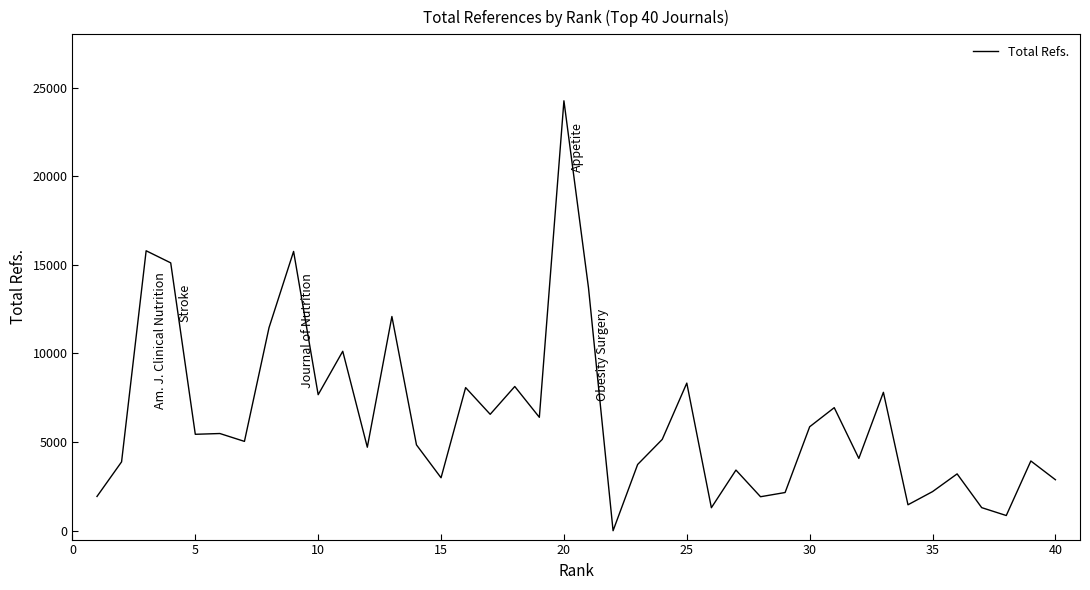

Does the chart display data point markers on the line(s)?

No